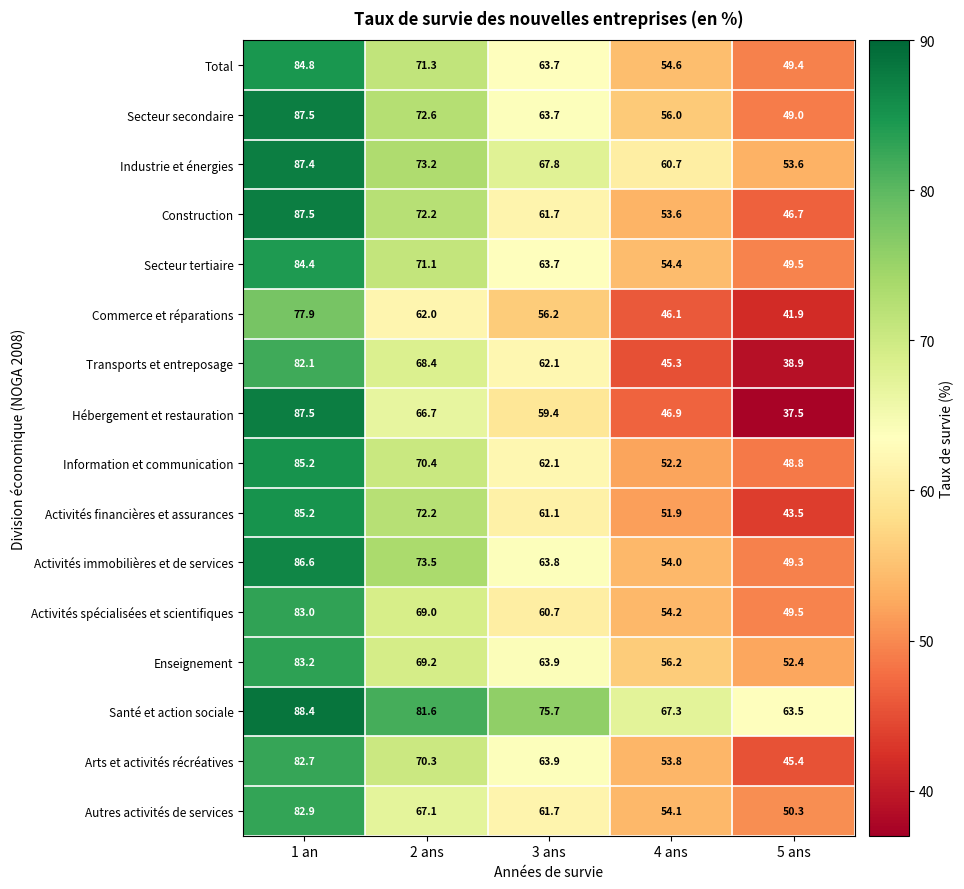

Where is Activités financières et assurances nearest to the value 64?

3 ans